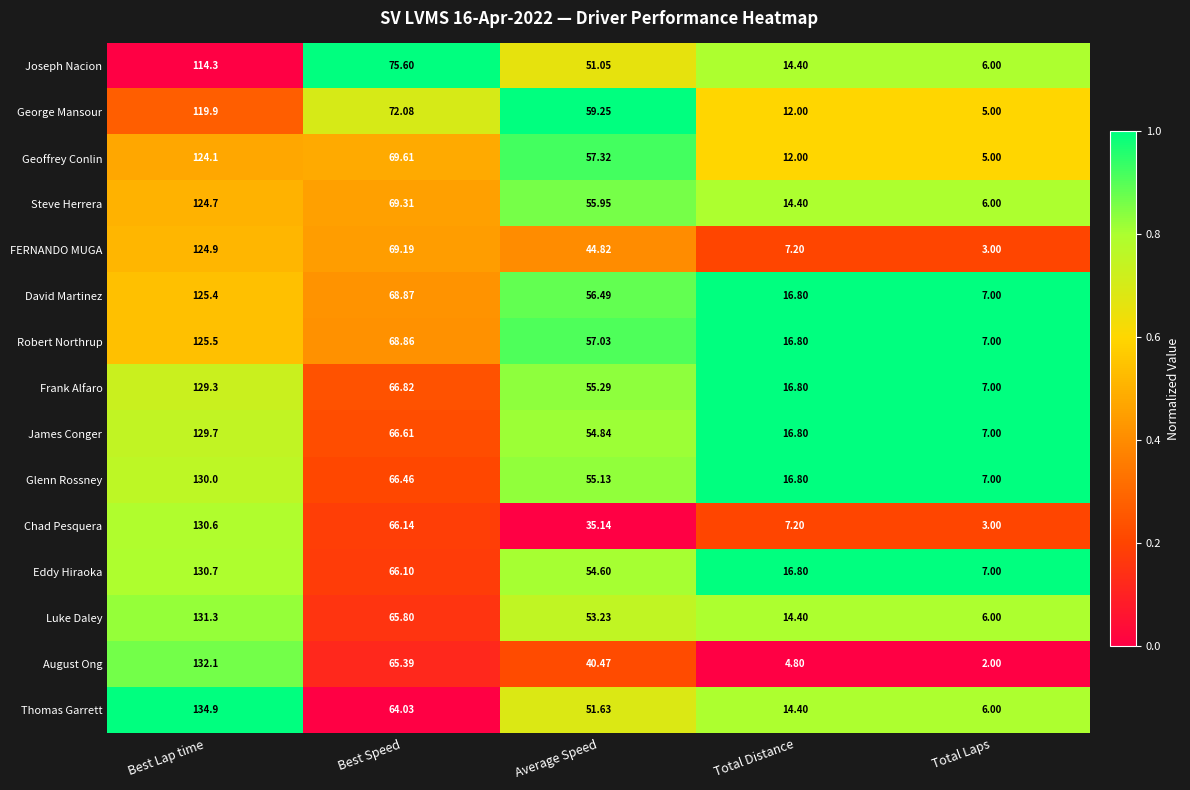

Which series has the widest spread of values?

August Ong